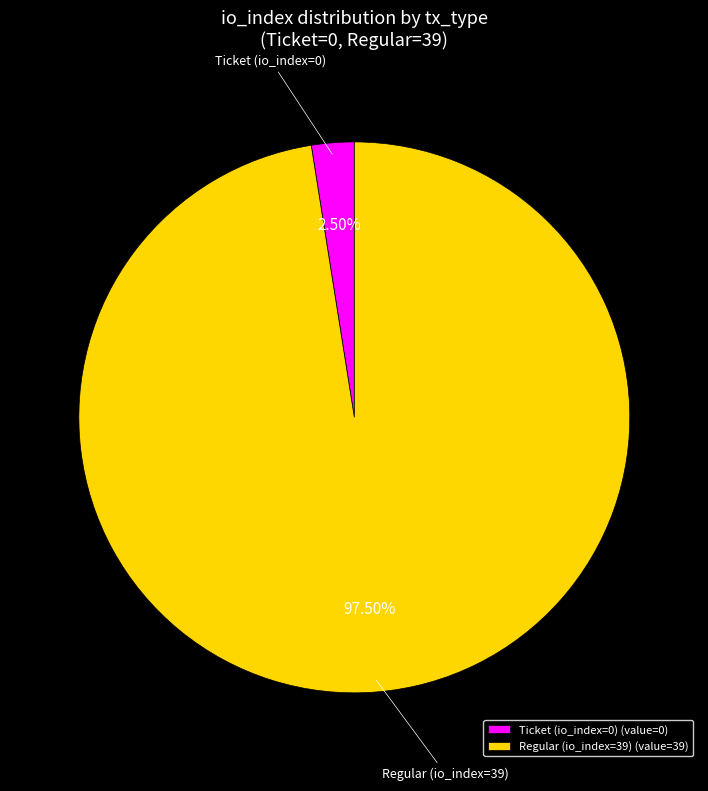

To the nearest percent, what is the difference between the Regular (io_index=39) and Ticket (io_index=0) slice percentages?

95%